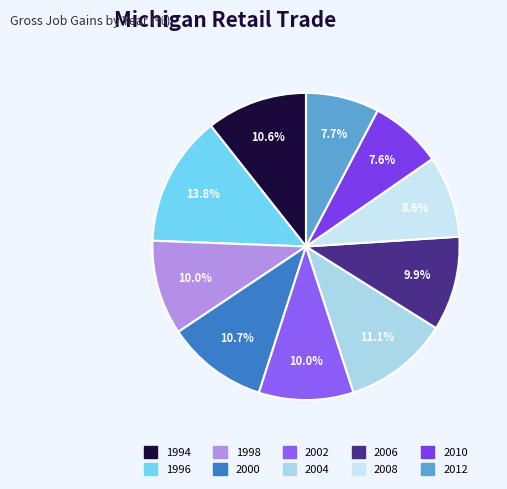

Is 2006 the majority of the pie?

No